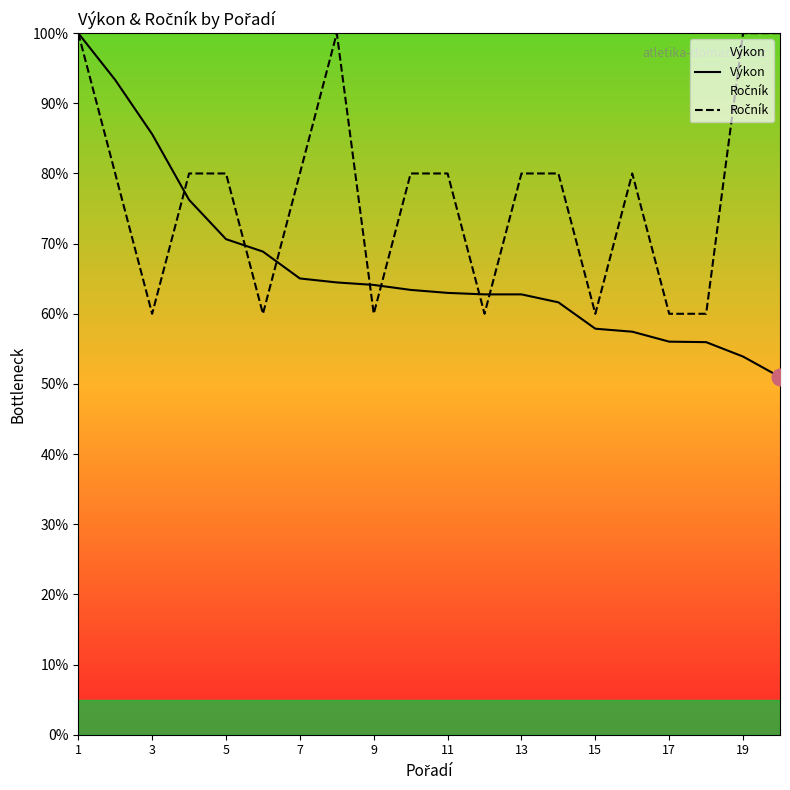

Which series has the largest total across all categories?

Ročník